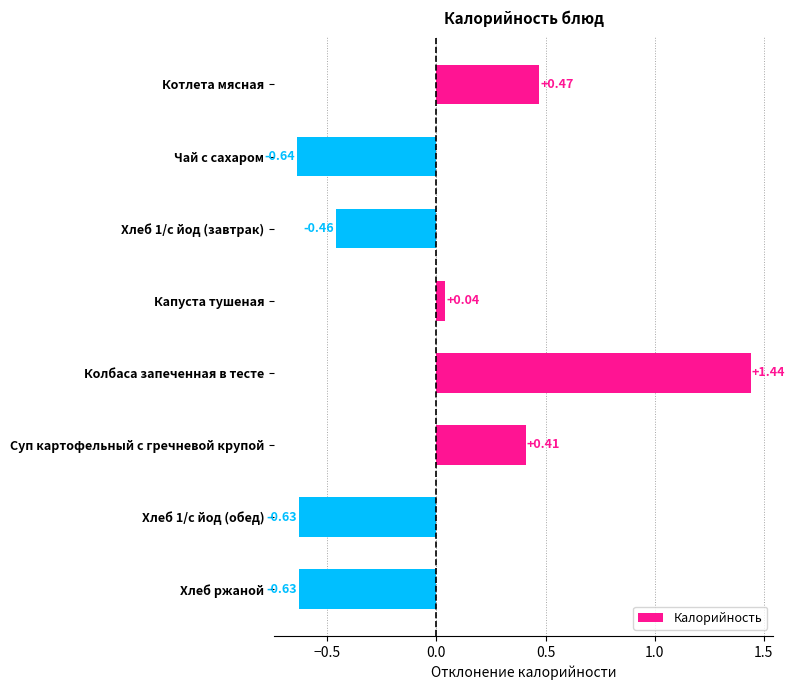

How many data points are above 0?

4